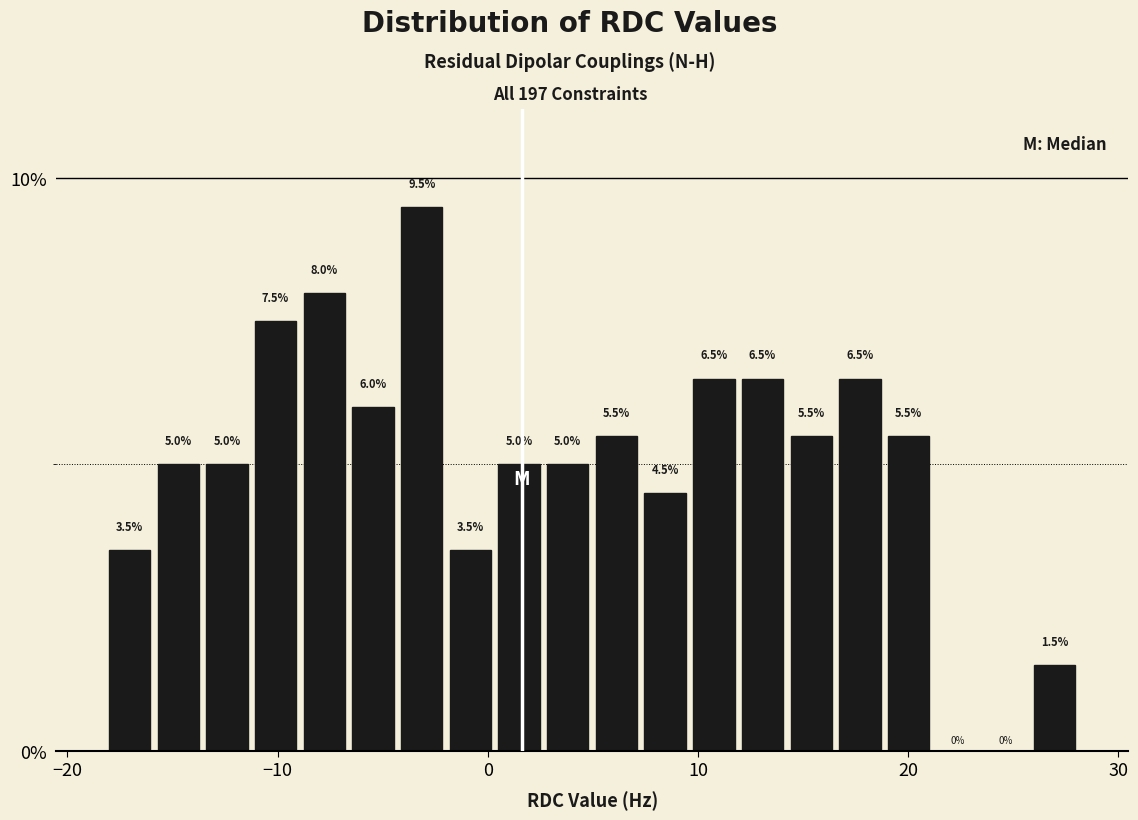

Around what value on the x-axis is the tallest bar? Give the approximate position of its centre, as read against the axis.

-3